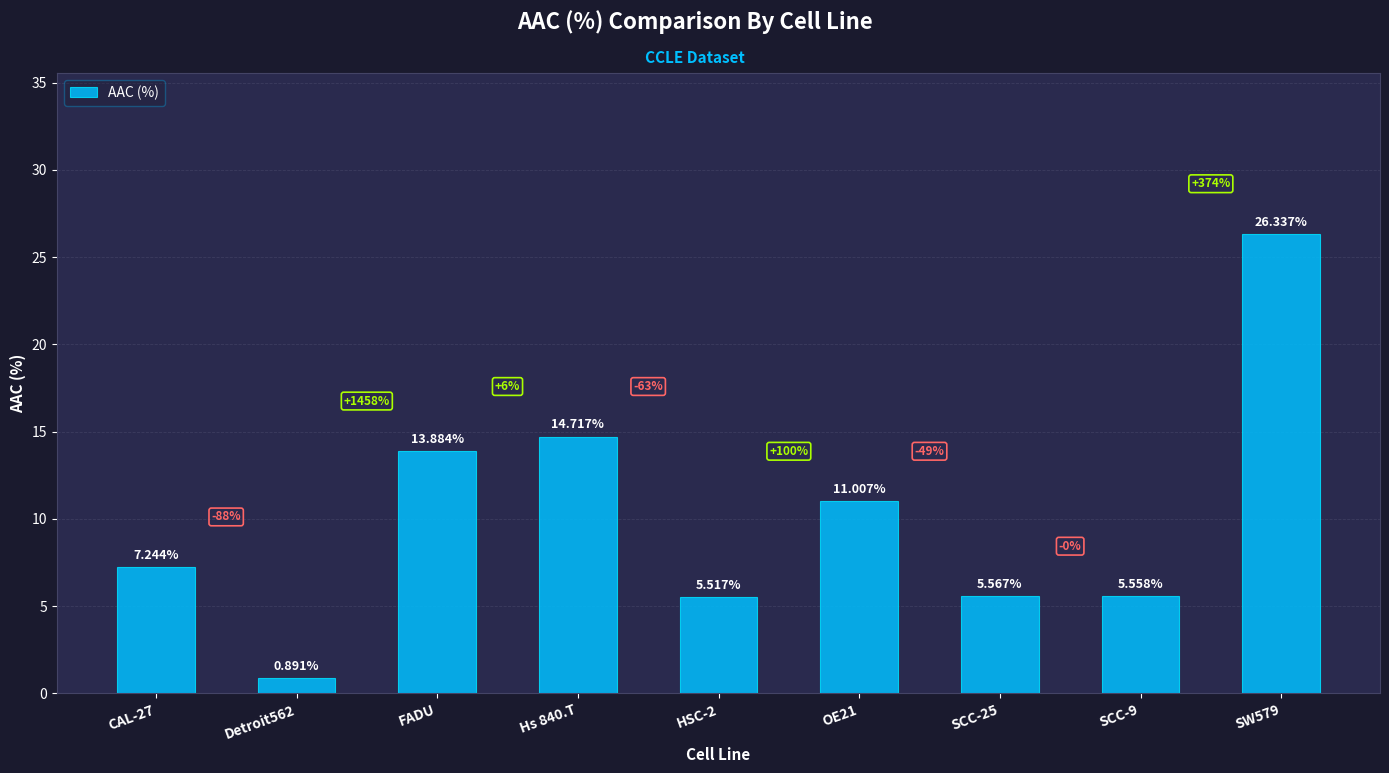

What is the difference between the second highest and minimum values?

13.8